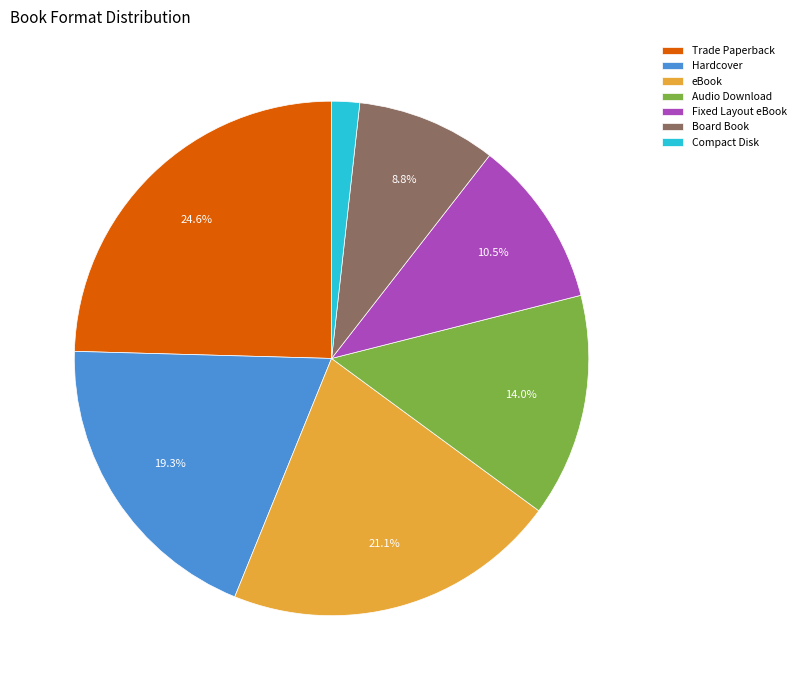

Is there a majority slice in this chart?

No